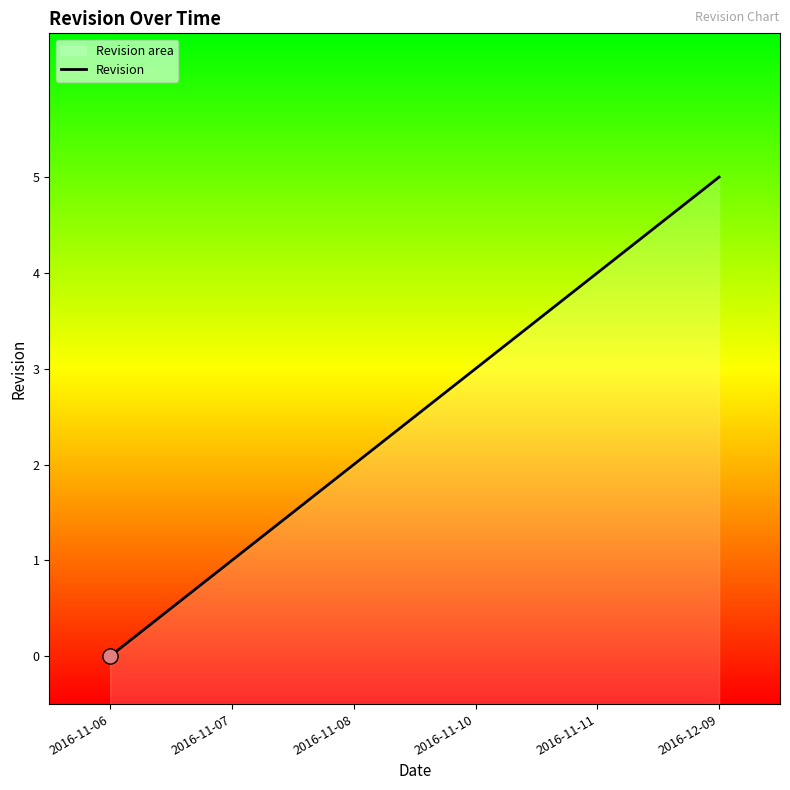

What is the change in value from 2016-11-10 to 2016-12-09?

+2